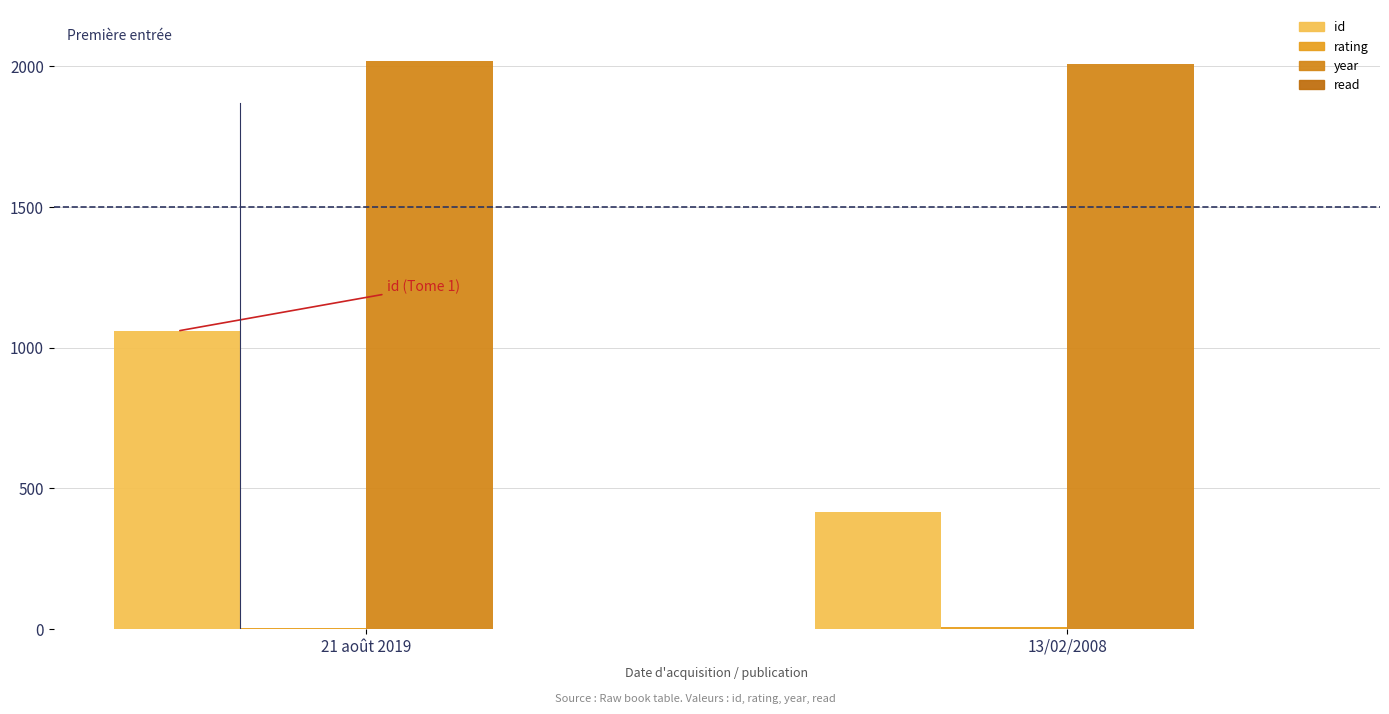

How many categories are shown in the chart?

2